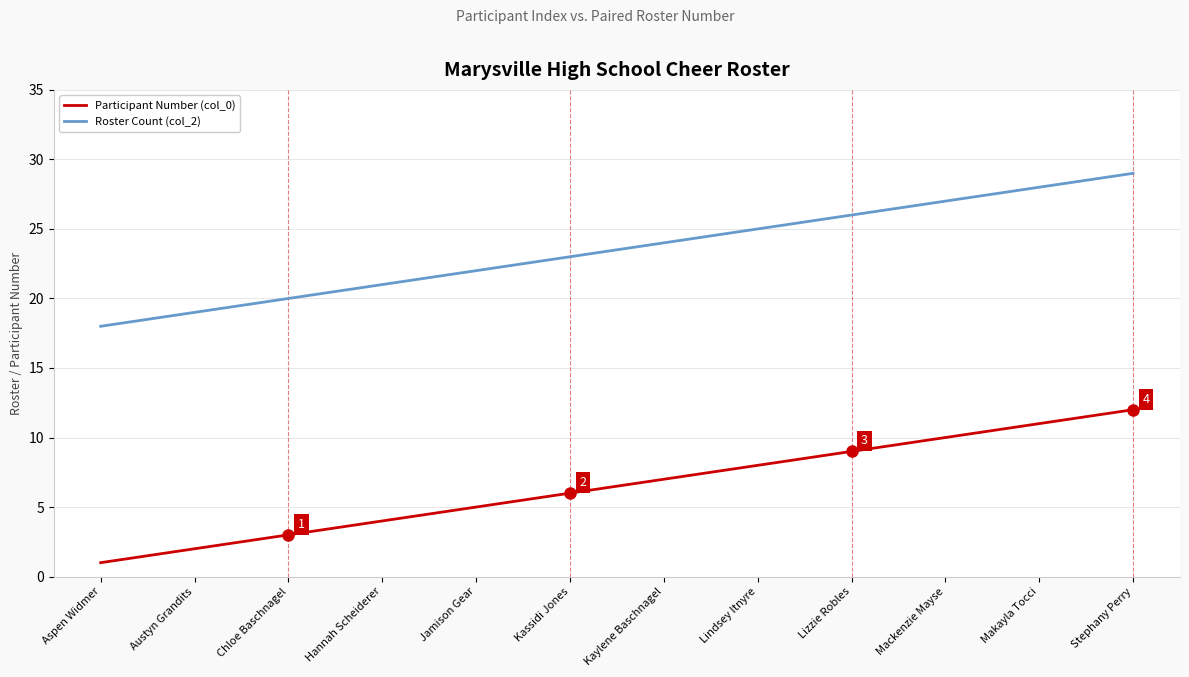

Reading left to right, list all the values displayed in this chart.

Participant Number (col_0): 1	2	3	4	5	6	7	8	9	10	11	12
Roster Count (col_2): 18	19	20	21	22	23	24	25	26	27	28	29